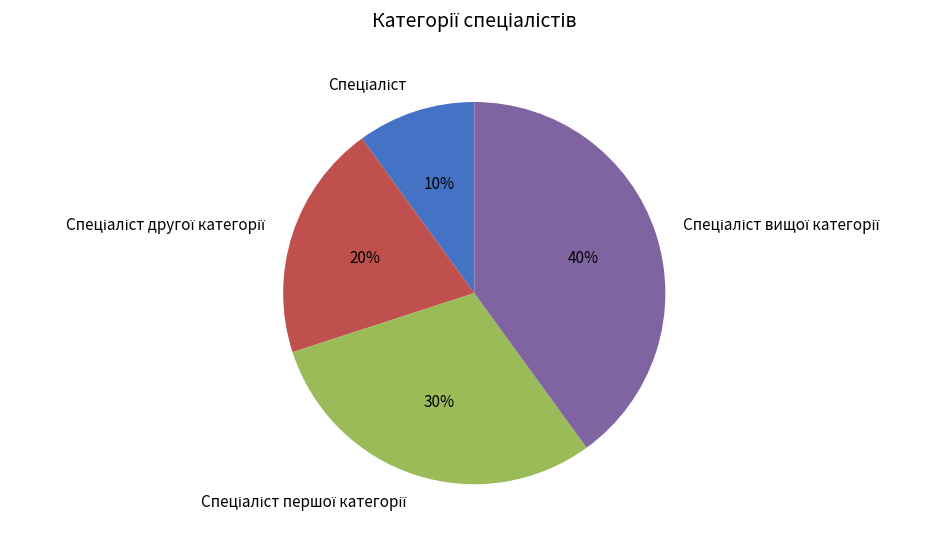

Is there a majority slice in this chart?

No